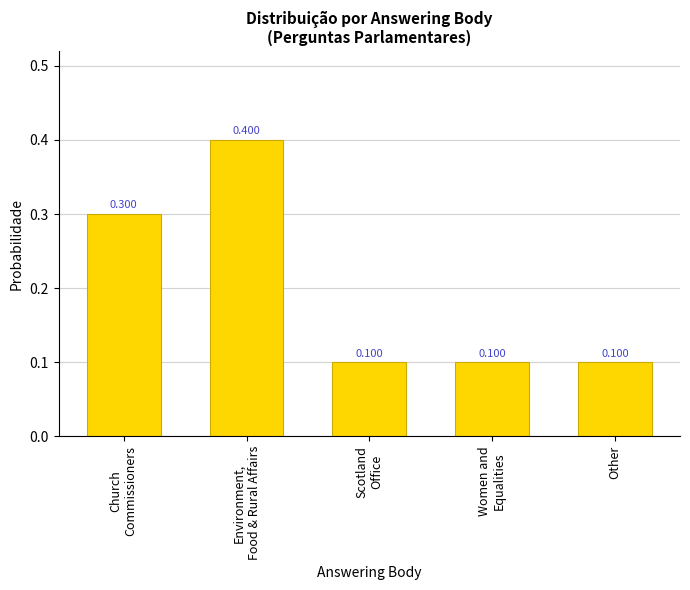

Reading left to right, transcribe all the data shown in this chart.

Church
Commissioners=0.3	Environment,
Food & Rural Affairs=0.4	Scotland
Office=0.1	Women and
Equalities=0.1	Other=0.1